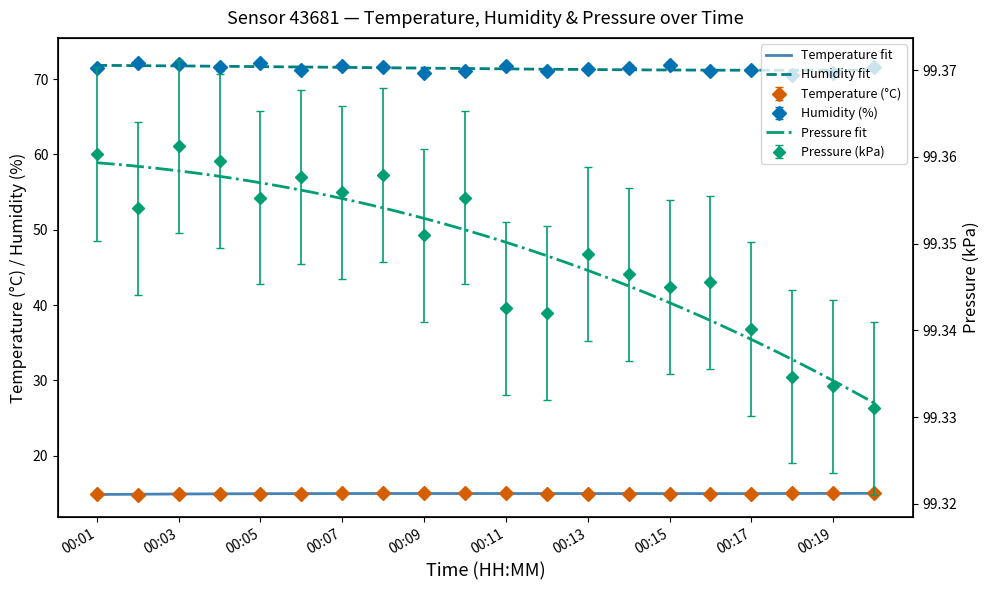

What is the smallest value displayed?

14.8